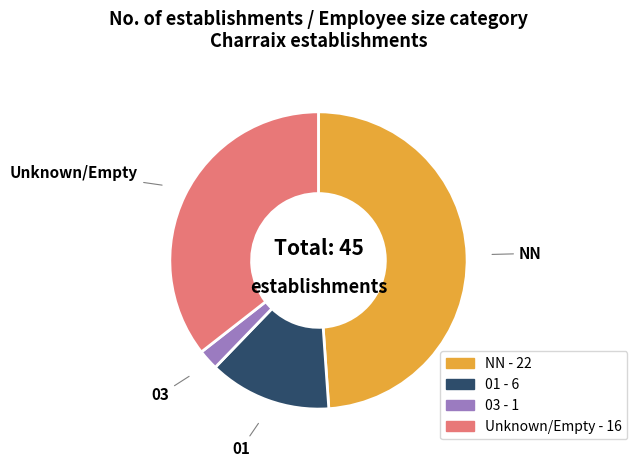

The 03 slice represents 2% of the pie. True or false?

True